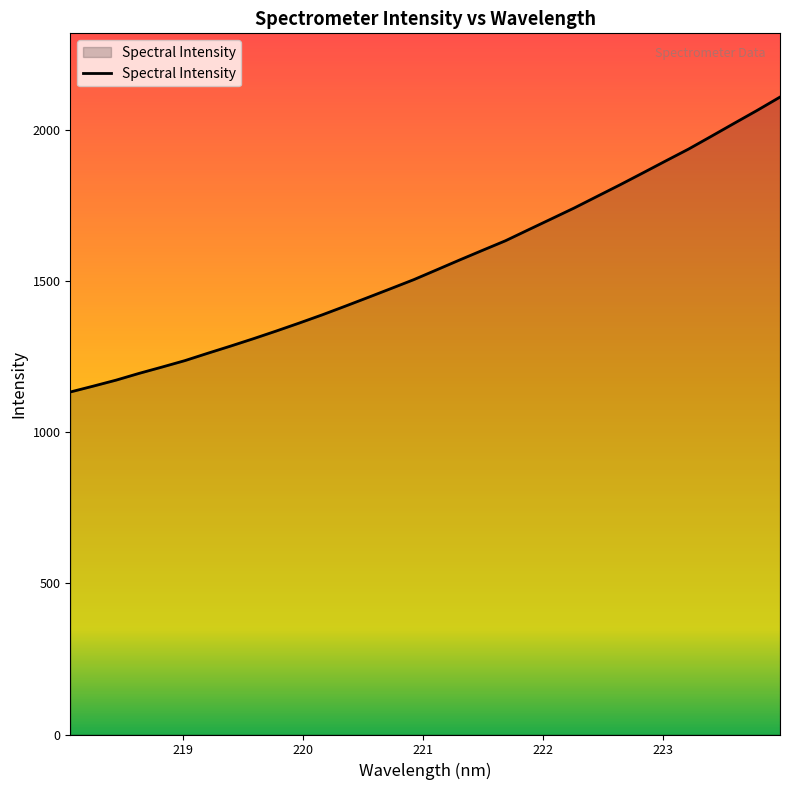

What is the greatest value displayed?

2107.9